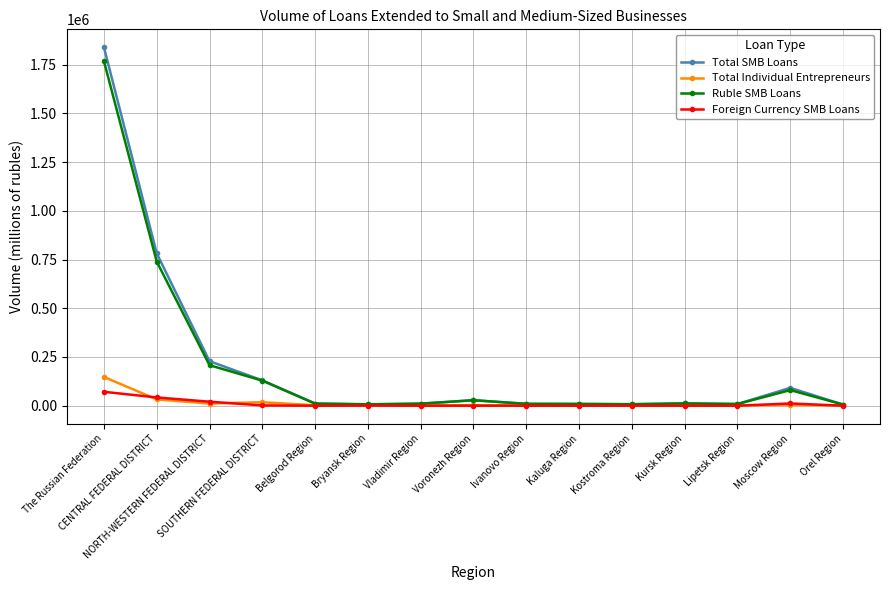

Which series has the largest range (max minus min)?

Total SMB Loans